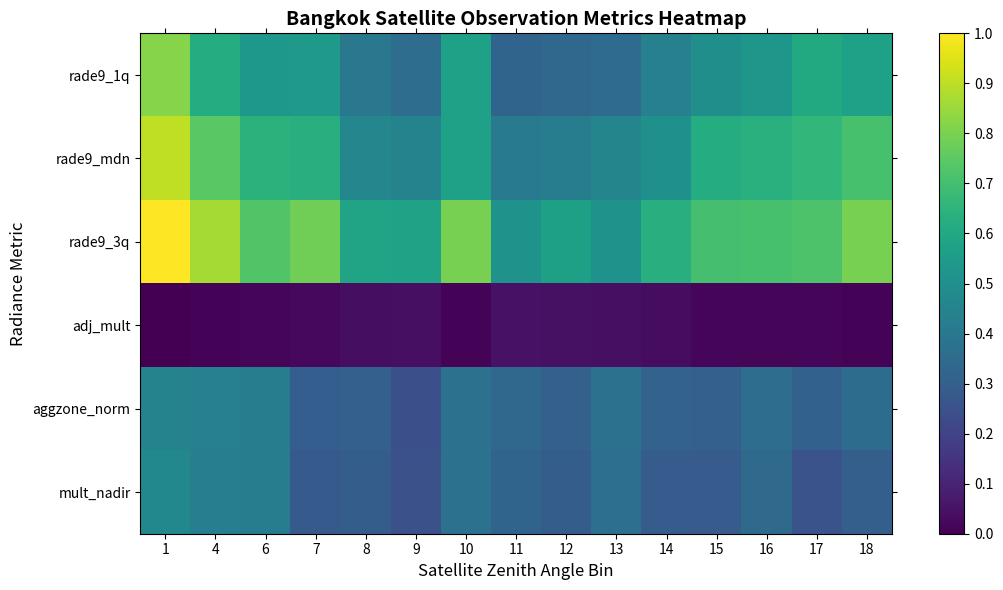

At how many categories does at least one series exceed 0?

15